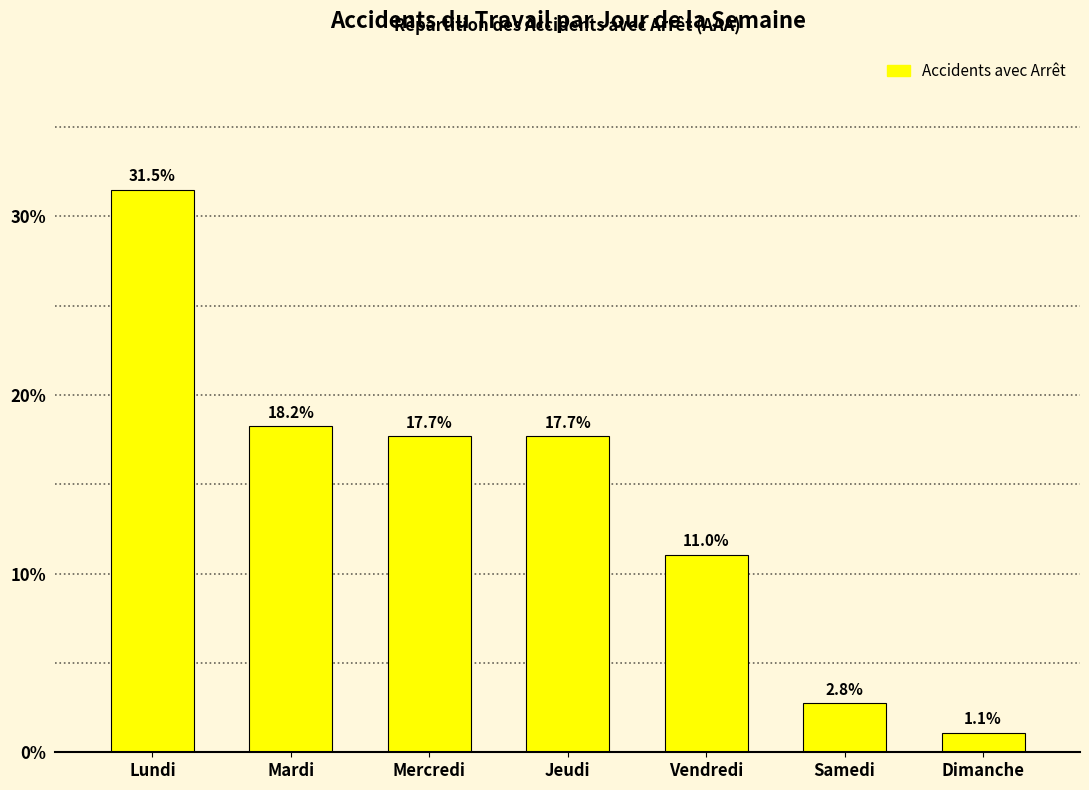

Reading left to right, transcribe all the data shown in this chart.

31.5	18.2	17.7	17.7	11.0	2.8	1.1